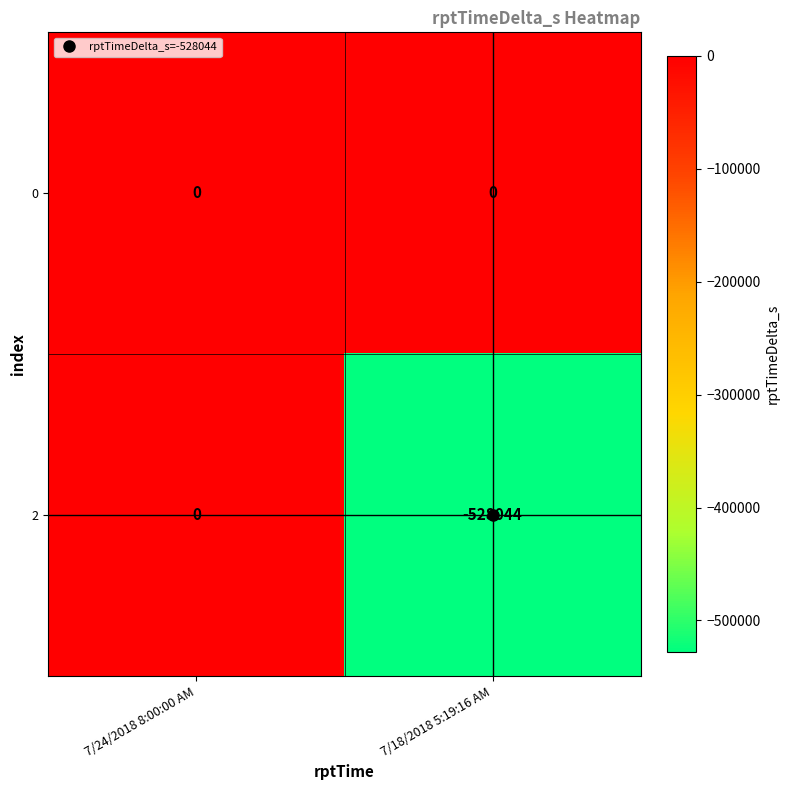

Which series has the largest total across all categories?

0